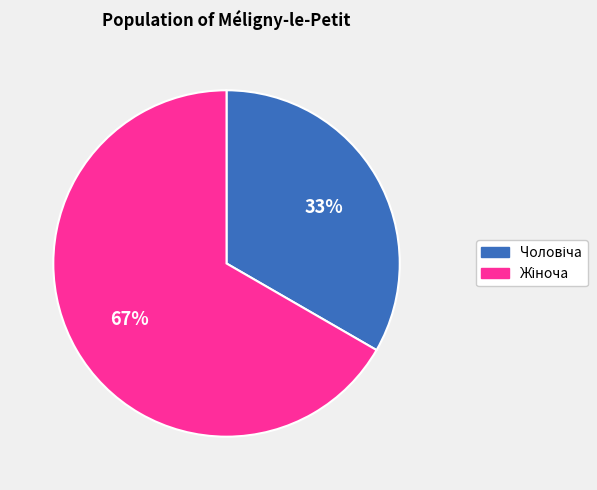

To the nearest percent, what is the average slice percentage?

50%